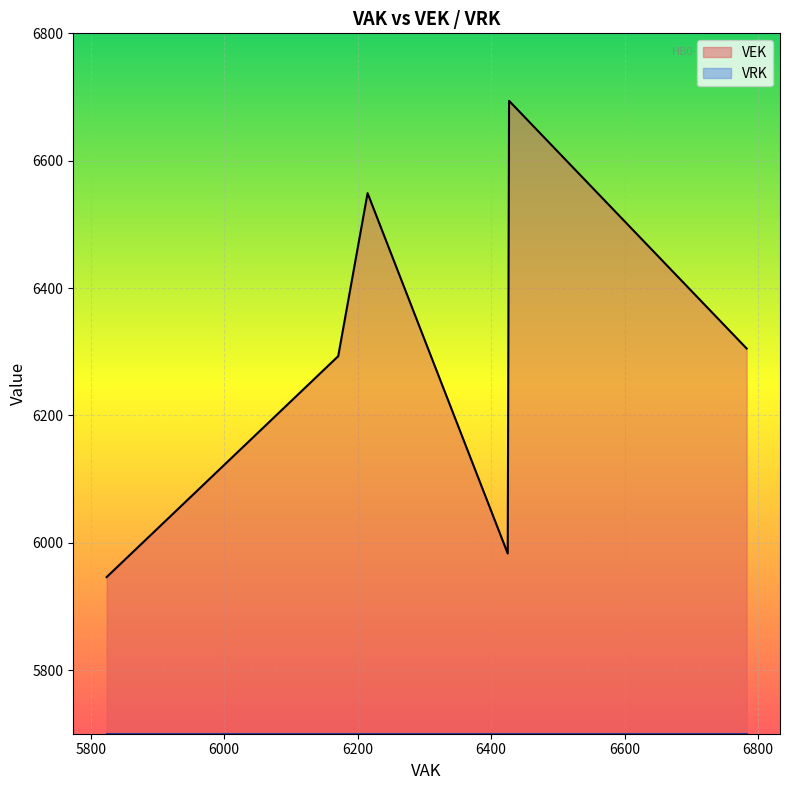

Where does the VEK series first go above 6244?

6171